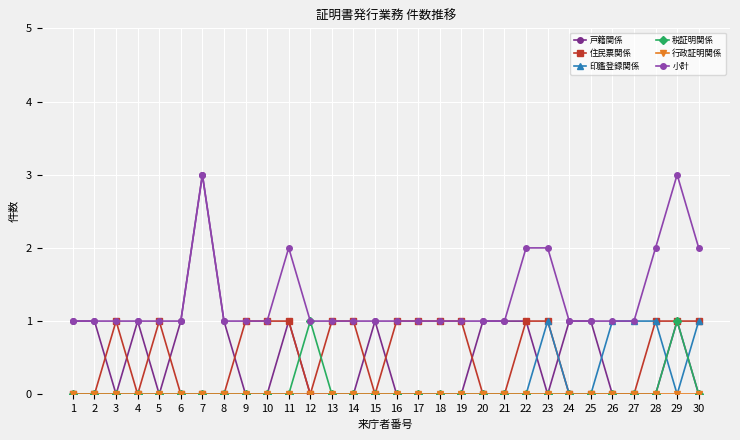

The 税証明関係 series shows 0 at 8. True or false?

True